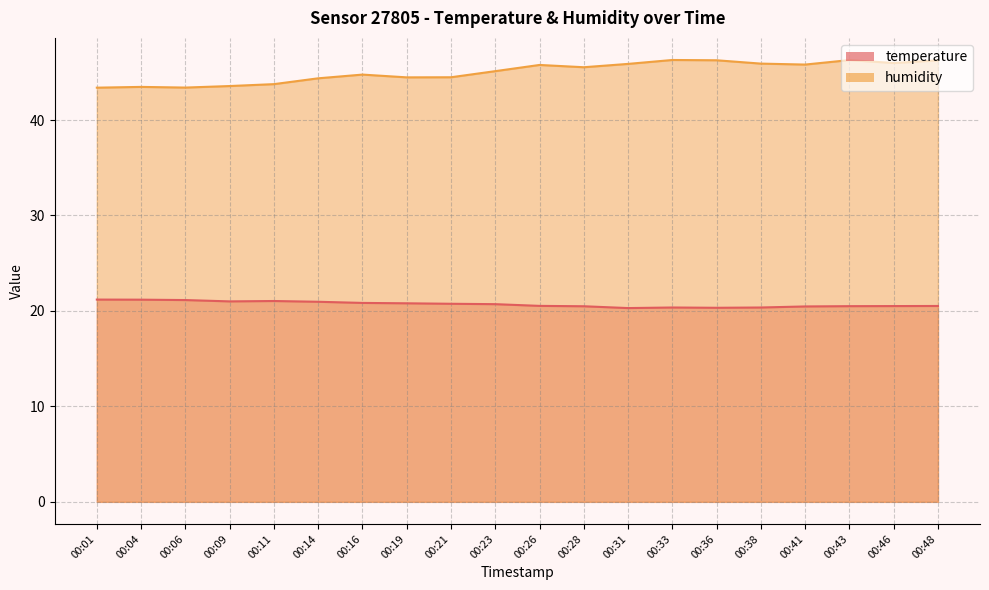

Rank the categories by humidity value from highest to lowest.

00:33, 00:43, 00:36, 00:48, 00:46, 00:38, 00:31, 00:41, 00:26, 00:28, 00:23, 00:16, 00:21, 00:19, 00:14, 00:11, 00:09, 00:04, 00:06, 00:01